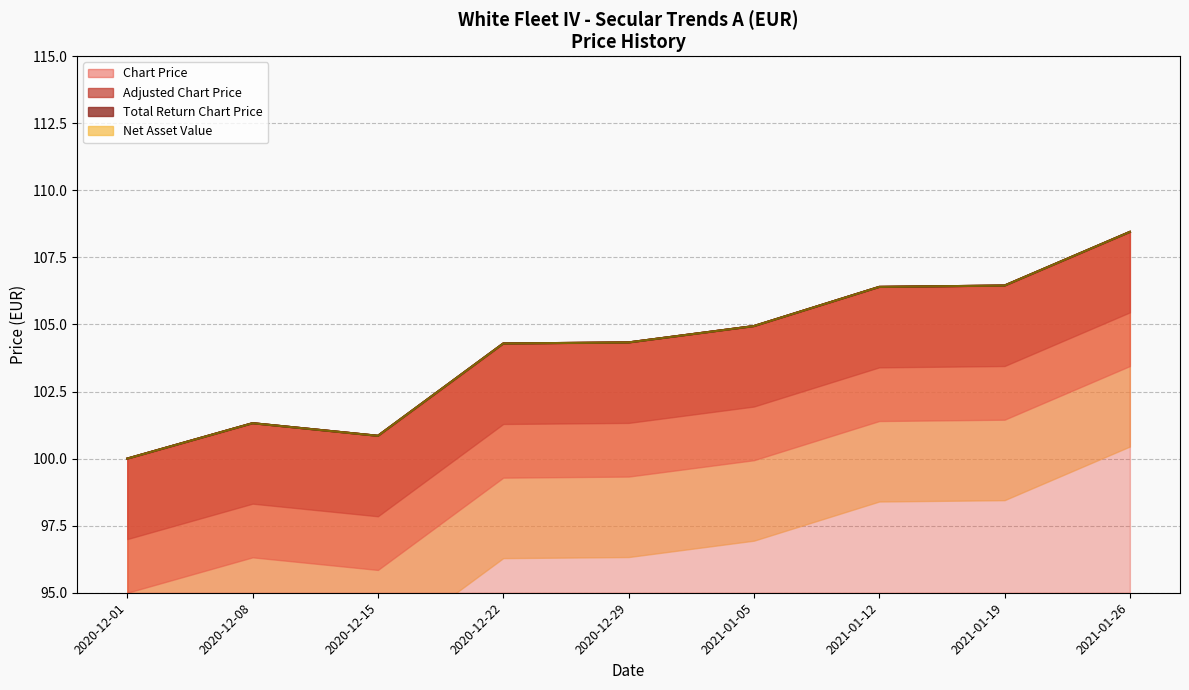

Which label corresponds to the largest value in the chart?

2021-01-26